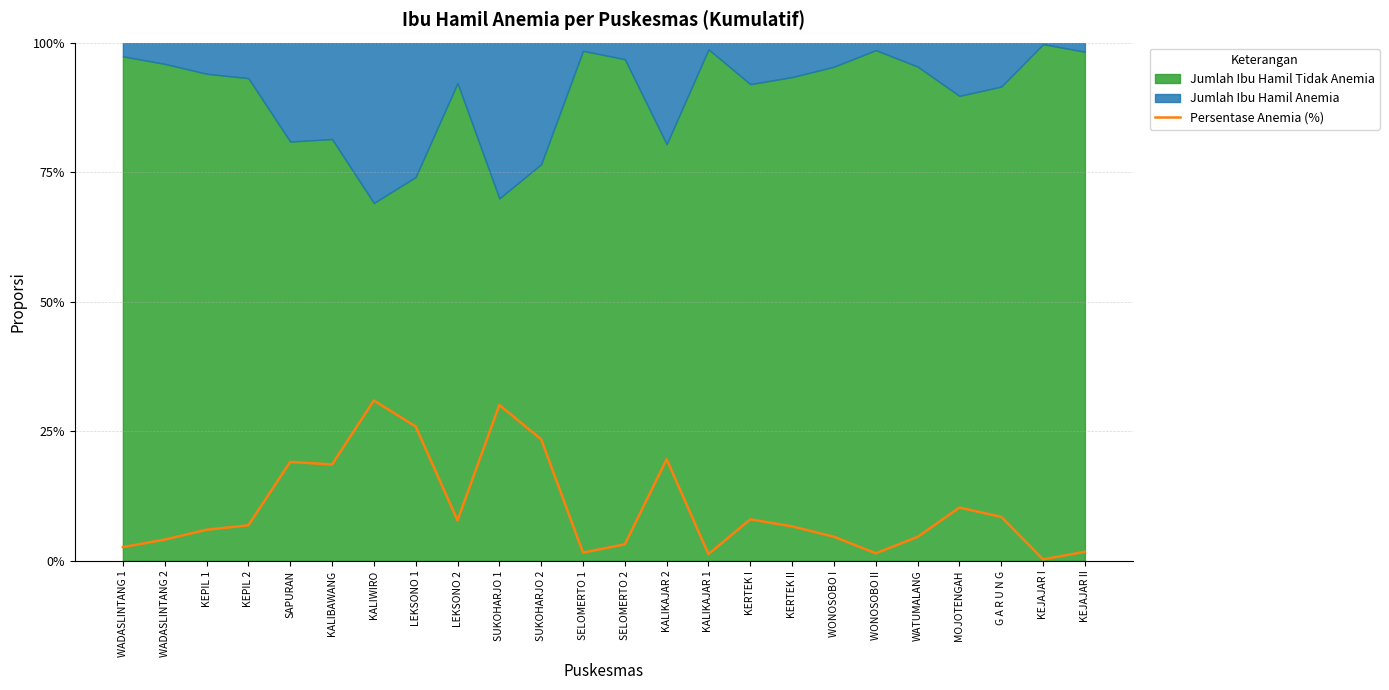

How many lines are shown in the chart?

1